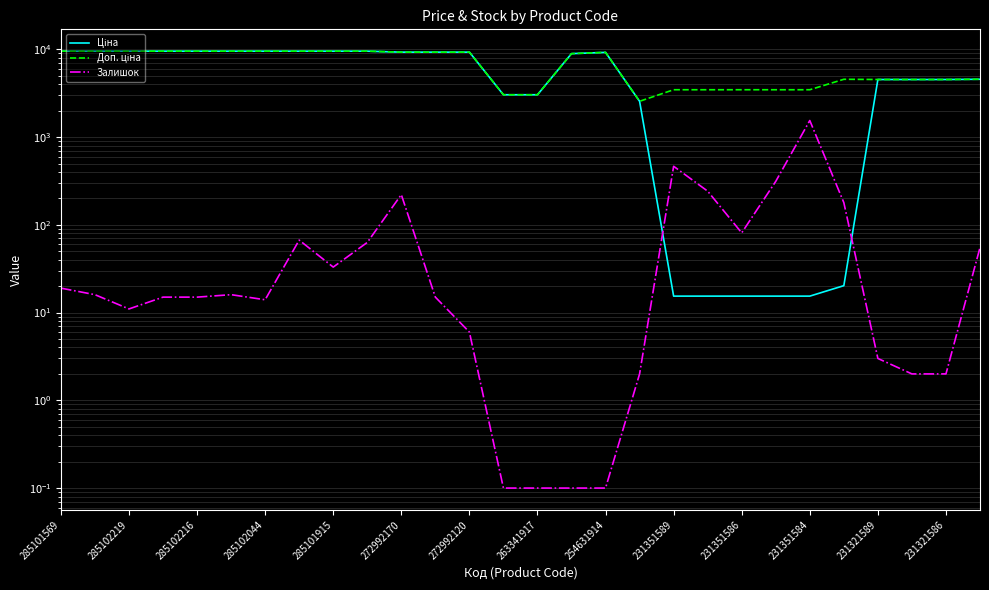

List the series in order of their peak value, lowest first.

Залишок, Ціна, Доп. ціна